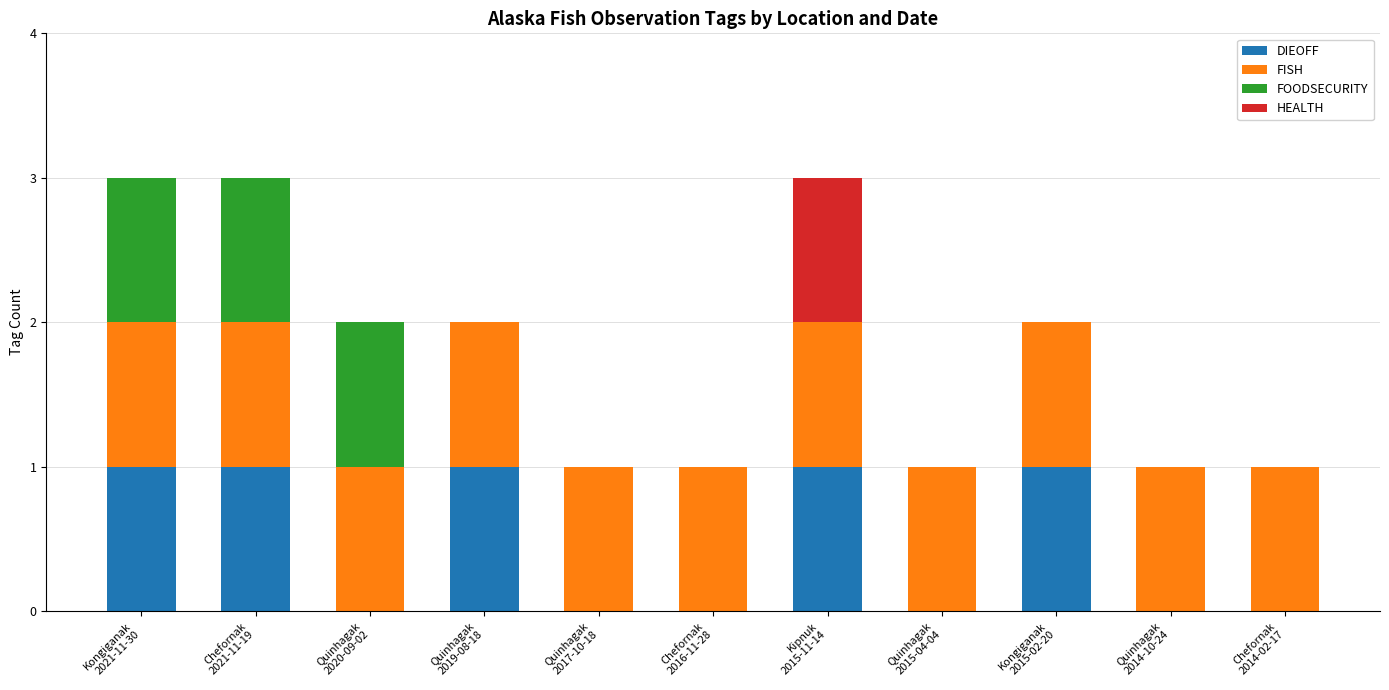

Where is HEALTH nearest to the value 0?

Kongiganak
2021-11-30